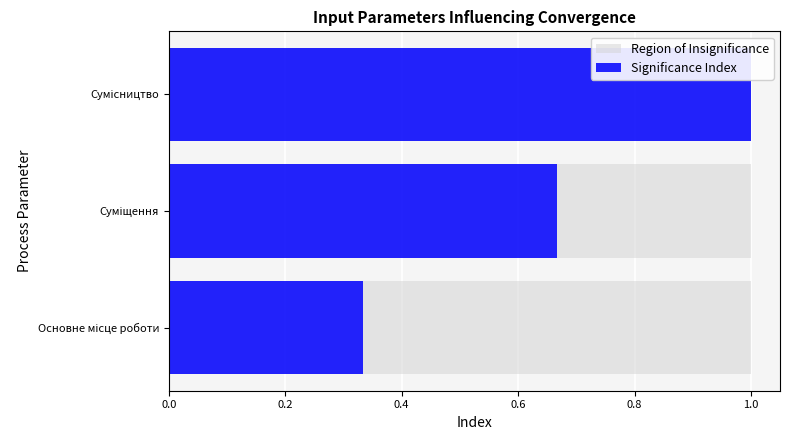

The value of Significance Index at Основне місце роботи is 0.3. True or false?

True